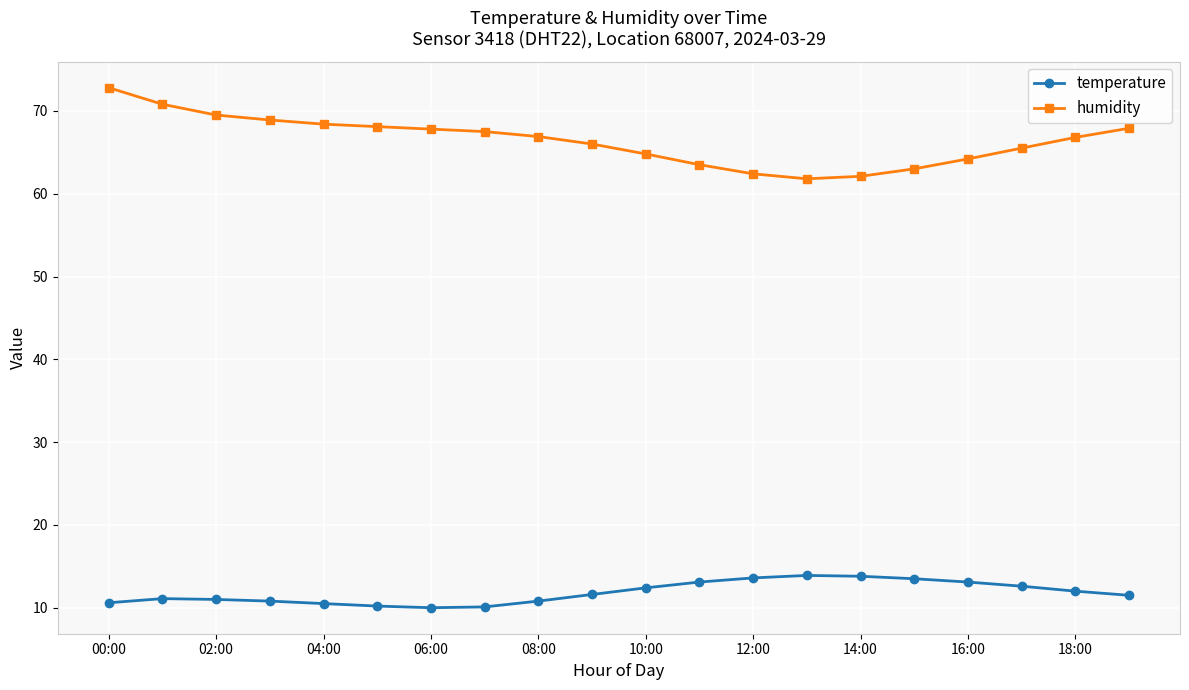

At how many categories does at least one series exceed 20?

20